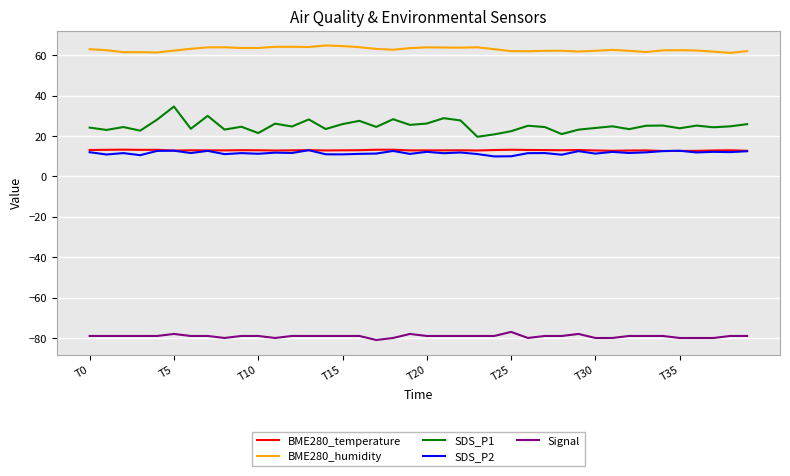

True or false: BME280_temperature and BME280_humidity intersect in this chart.

False